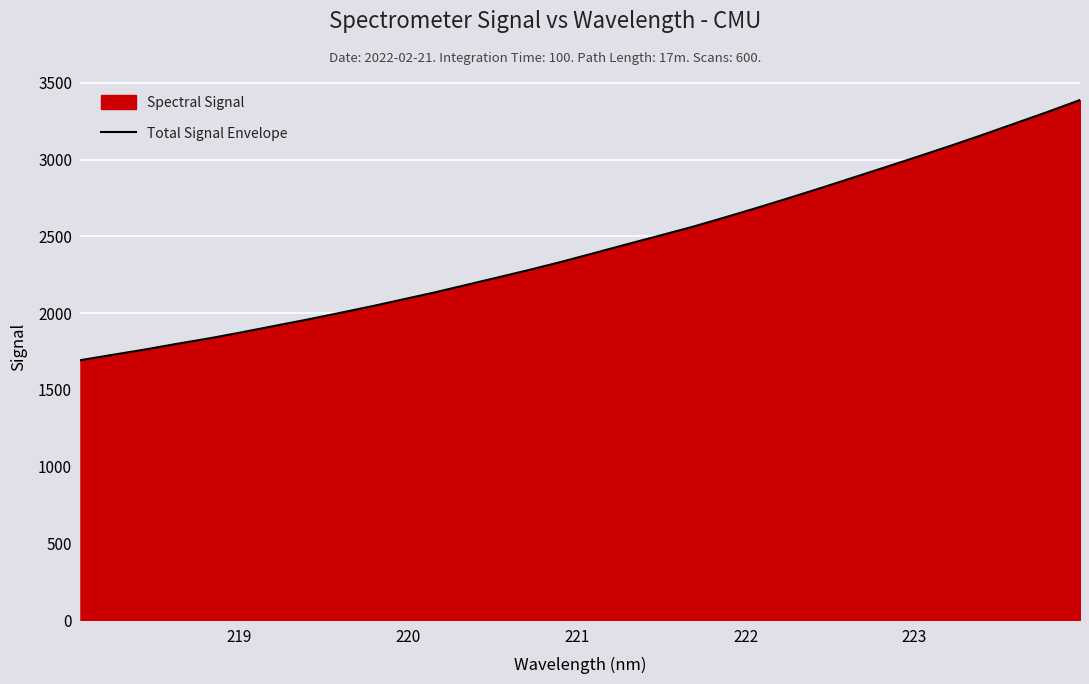

What is the difference between the maximum and second lowest values?

1659.1